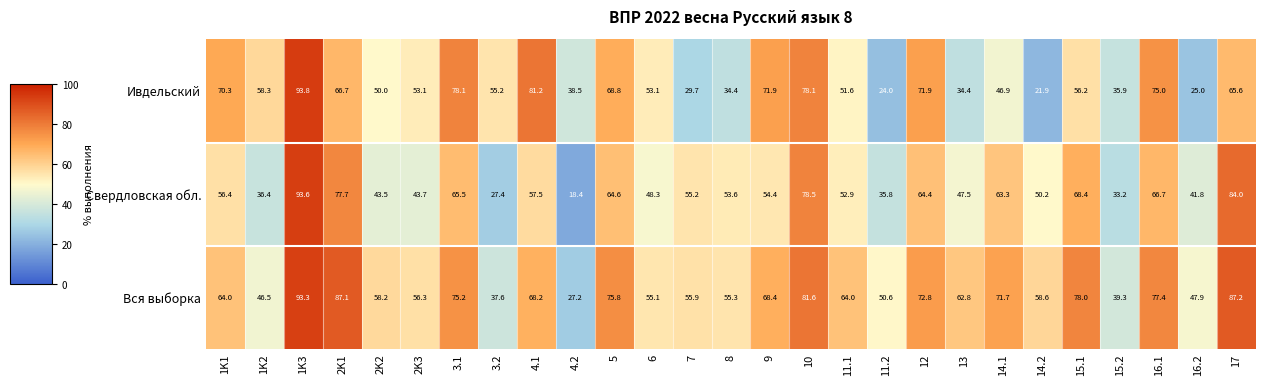

What is the lowest value of the Ивдельский series?

21.9